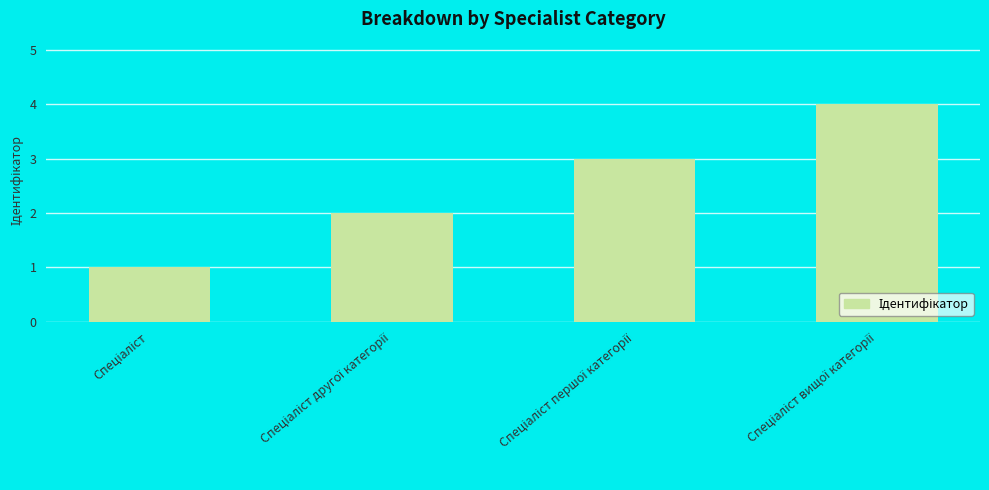

What is the sum of all values?

10